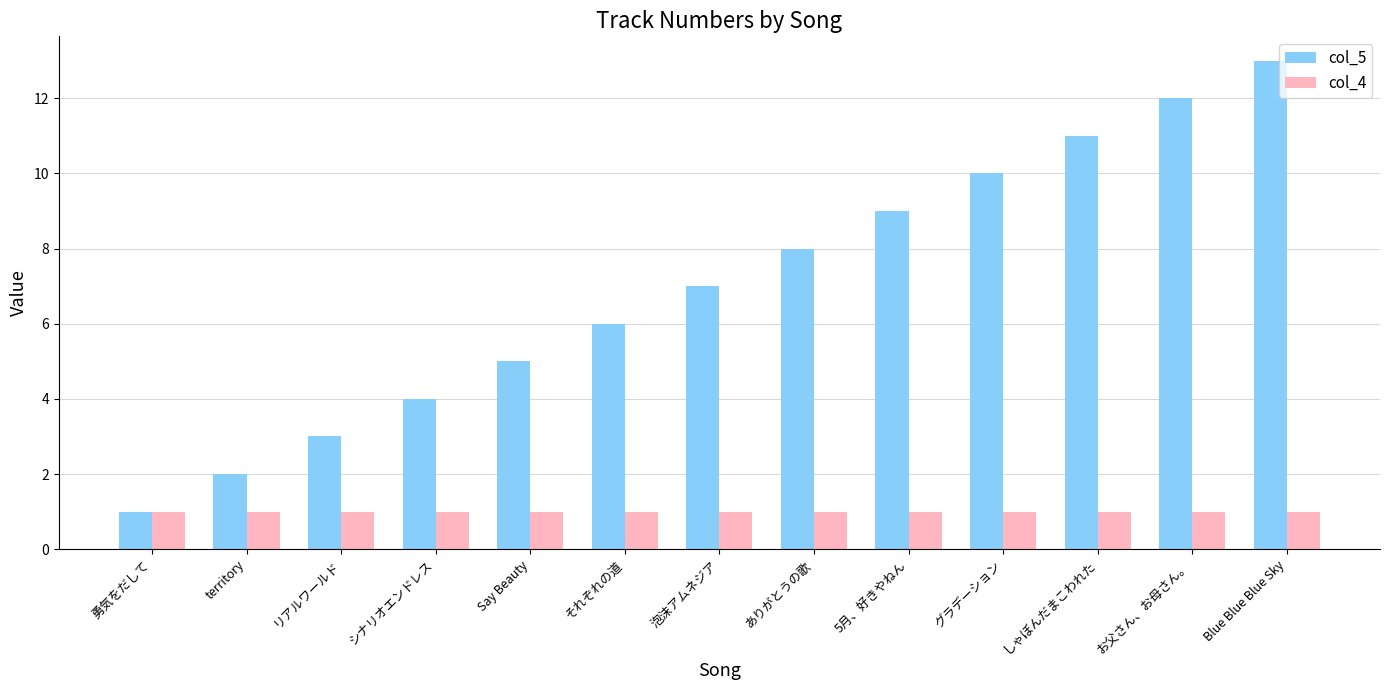

What is the total value across all series at グラデーション?

11